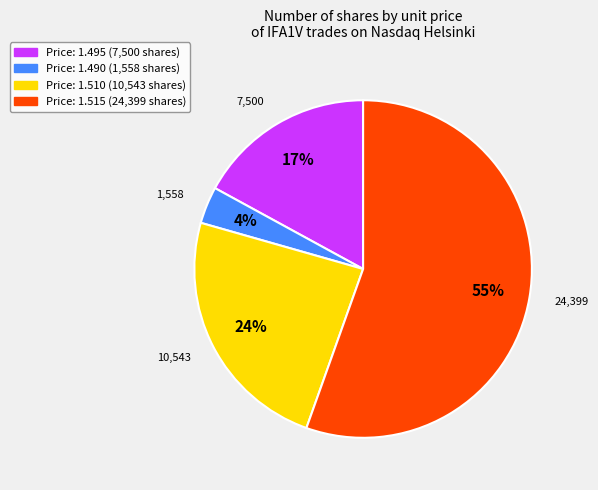

How many slices are in this pie chart?

4